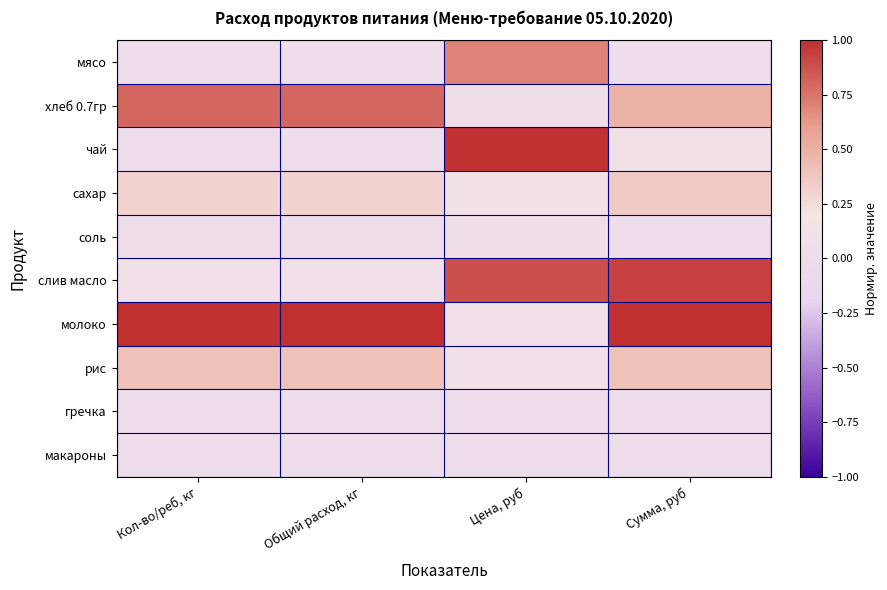

At how many categories does at least one series exceed 0?

4